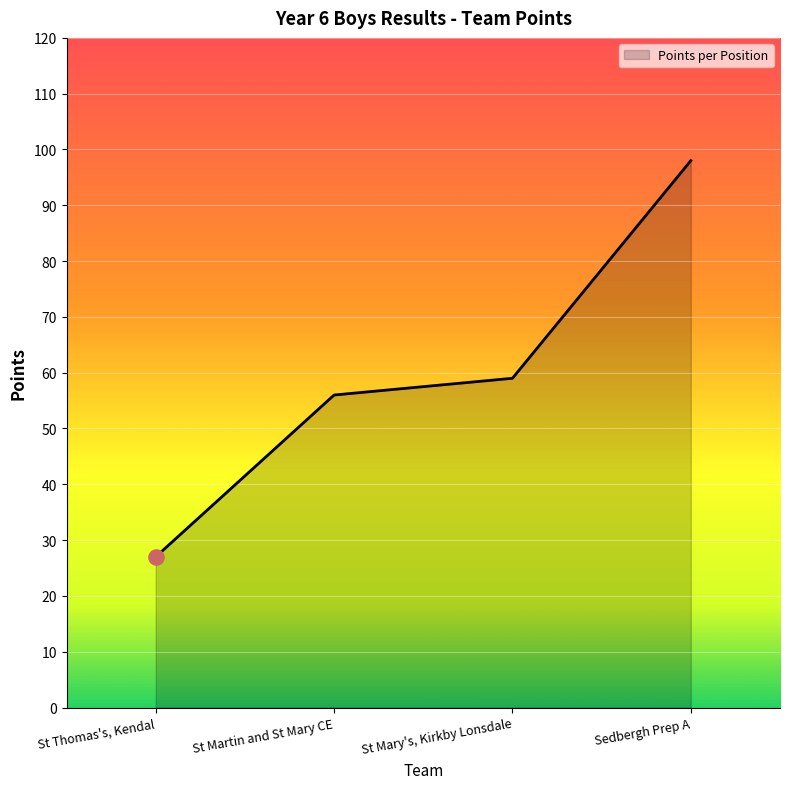

Which has a higher value, St Martin and St Mary CE or St Thomas's, Kendal?

St Martin and St Mary CE